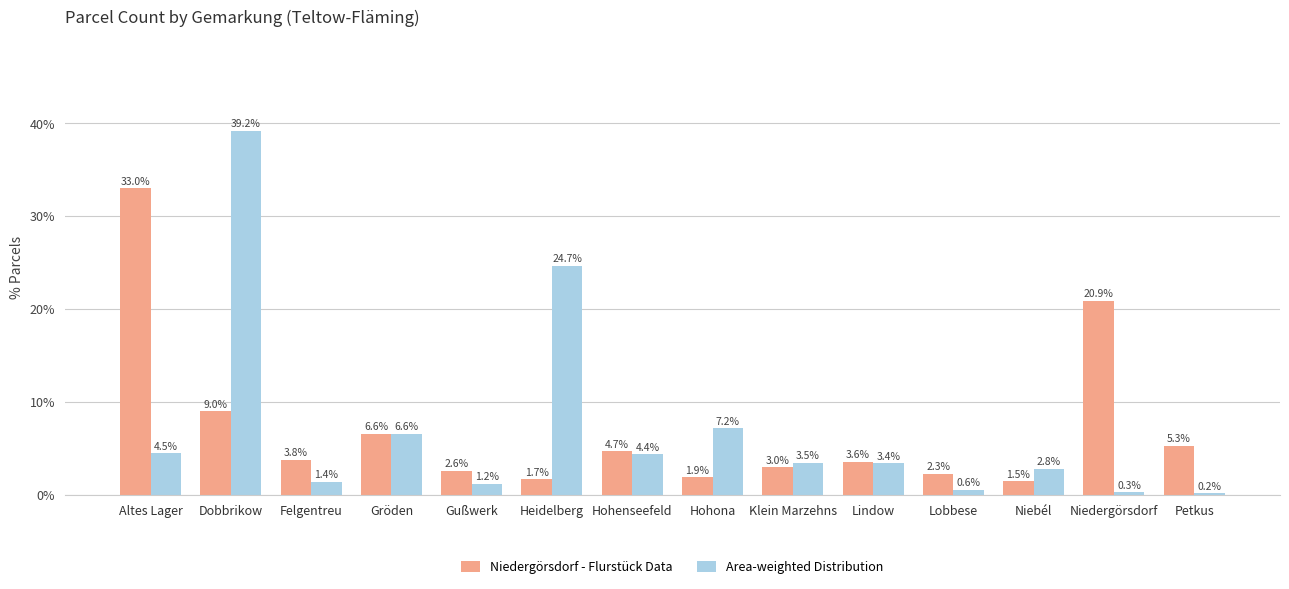

Reading left to right, extract all data points from this chart.

Niedergörsdorf - Flurstück Data: 33.0	9.0	3.8	6.6	2.6	1.7	4.7	1.9	3.0	3.6	2.3	1.5	20.9	5.3
Area-weighted Distribution: 4.5	39.2	1.4	6.6	1.2	24.7	4.4	7.2	3.5	3.4	0.6	2.8	0.3	0.2